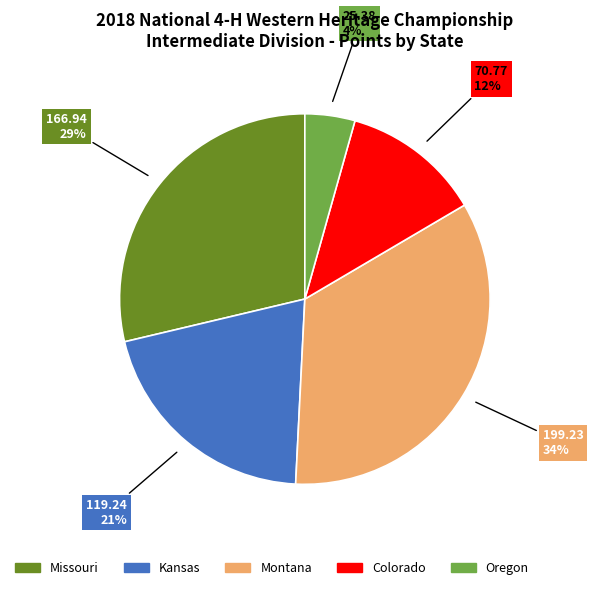

To the nearest percent, what portion does Montana represent?

34%